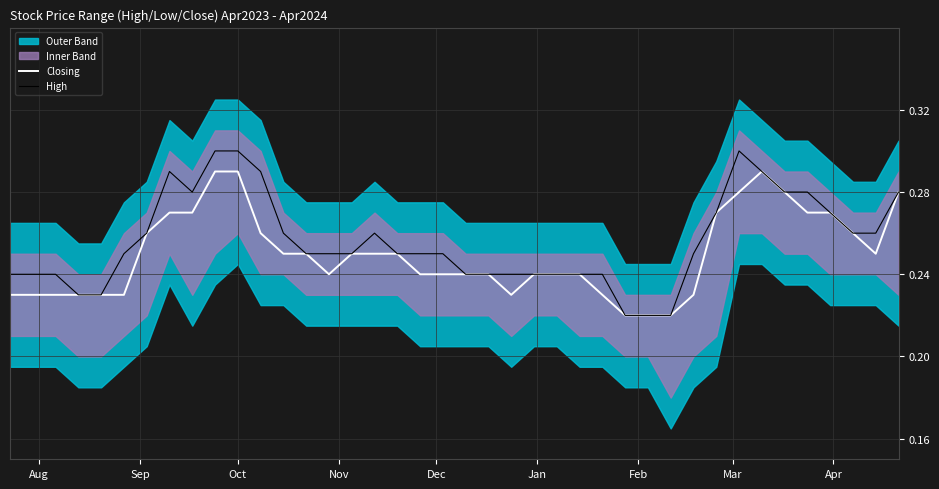

How many High values are between 0 and 1?

40